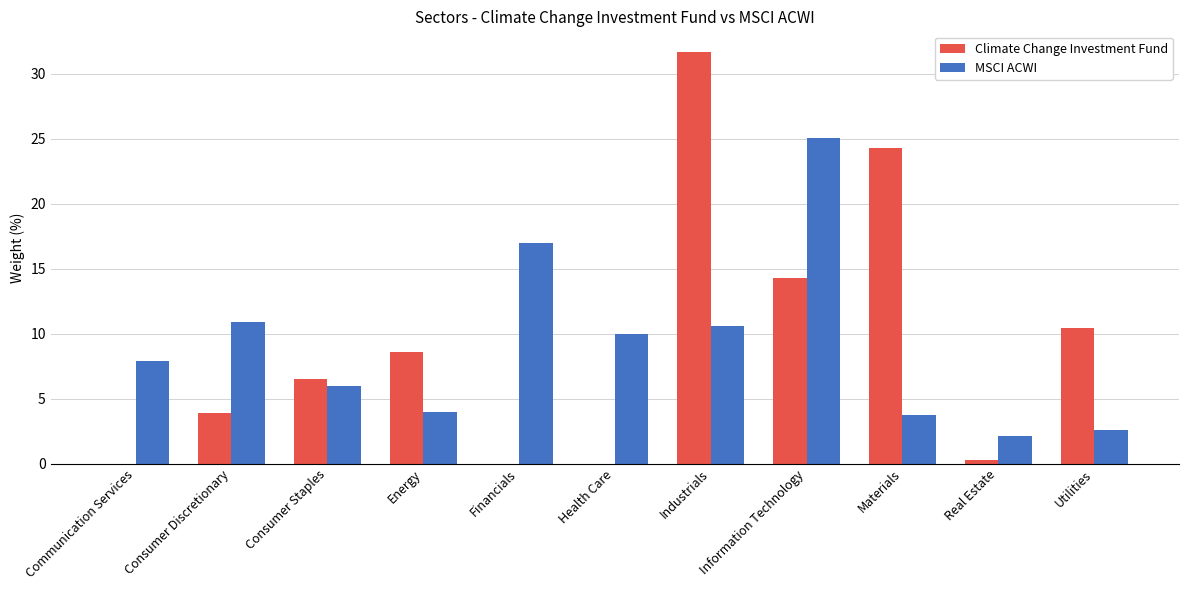

What is the highest value of the Climate Change Investment Fund series?

31.7